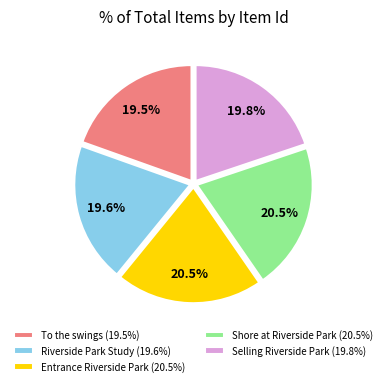

Is there any slice that represents more than half of the pie?

No